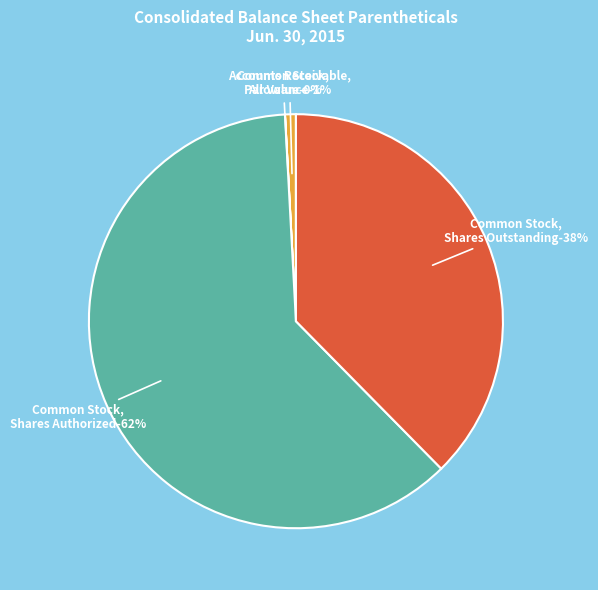

Is it true that Common Stock, Shares Authorized is 69% of the pie?

False